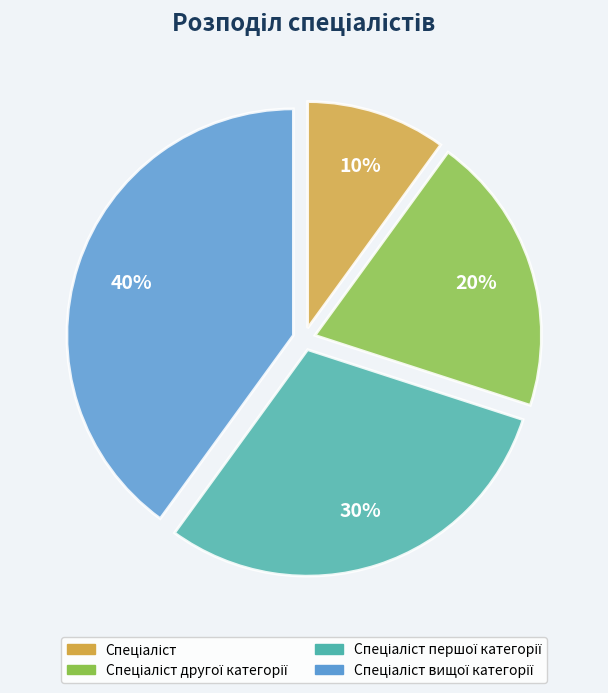

Count the number of slices in the pie.

4